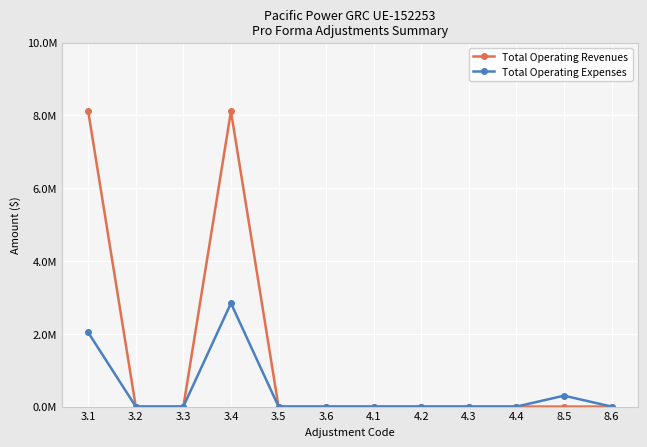

What is the maximum value shown in the chart?

8112496.5